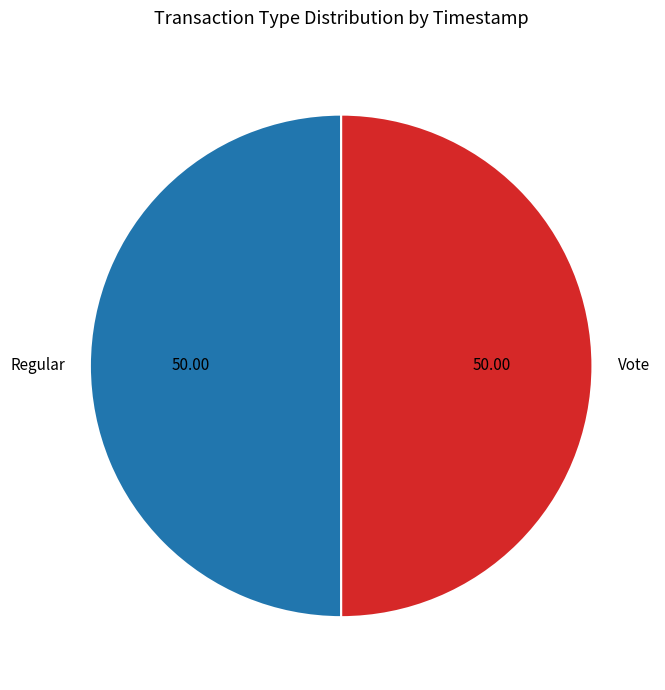

Do Vote and Regular together represent more than half of the pie?

Yes